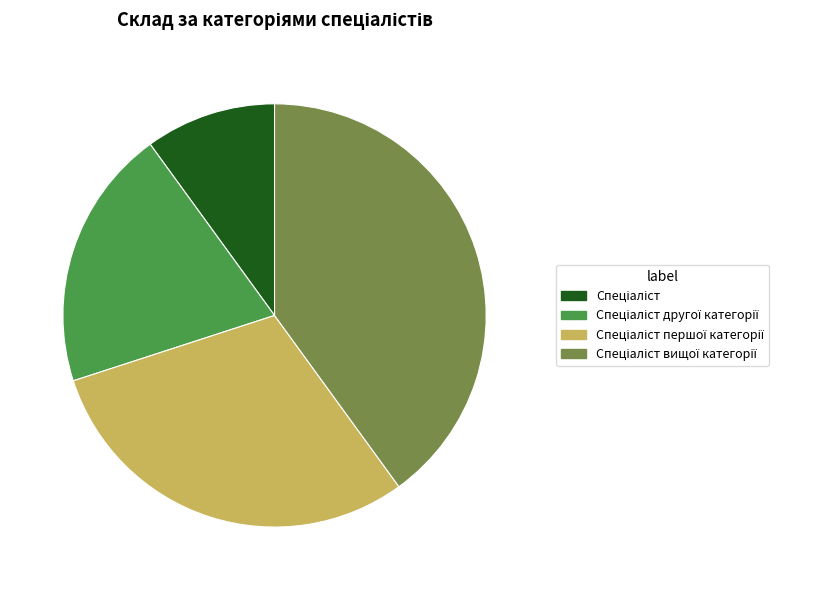

Is there a majority slice in this chart?

No